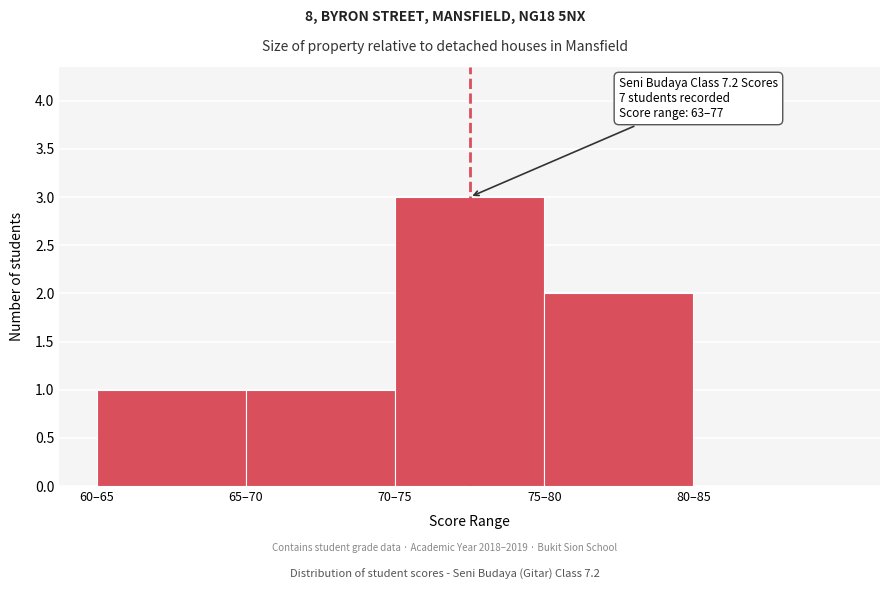

Reading right to left, extract all data points from this chart.

80–85=0	75–80=2	70–75=3	65–70=1	60–65=1